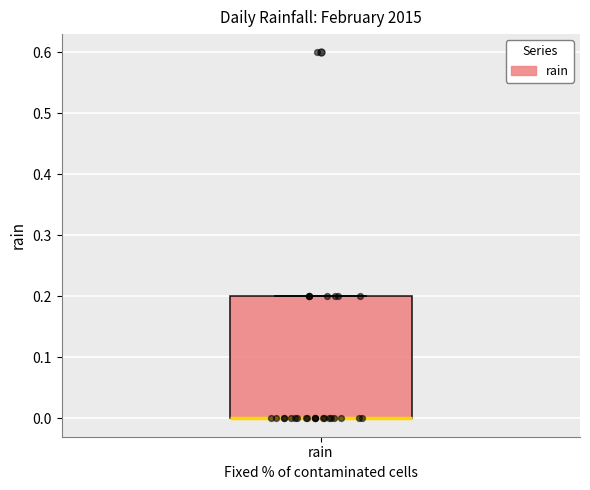

Where is the upper edge of the box for rain on the y-axis? The values are not printed on the chart, so give them approximately, as read against the axis.

0.2